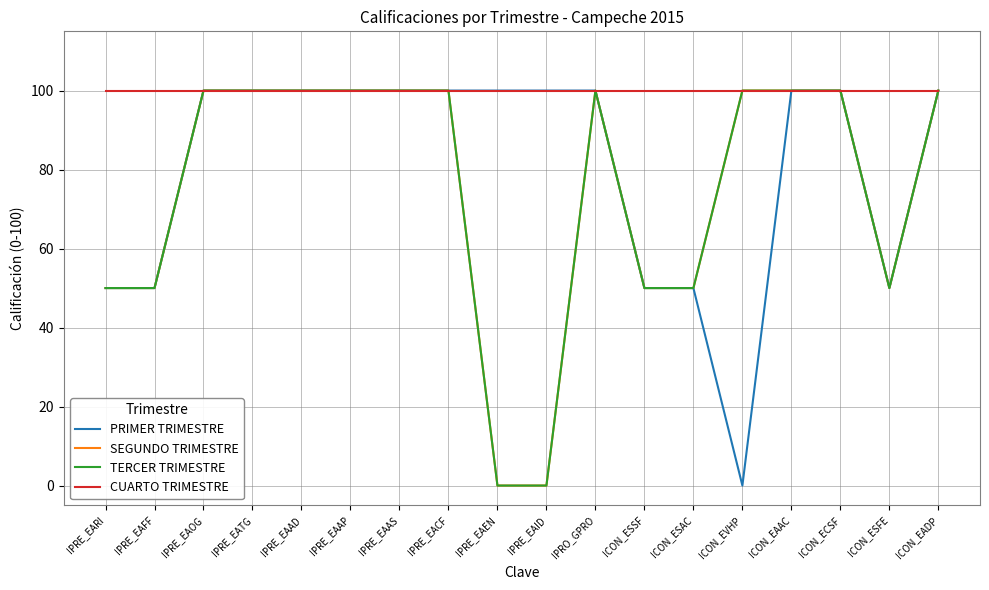

The value of CUARTO TRIMESTRE at IPRE_EAAS is 53. True or false?

False